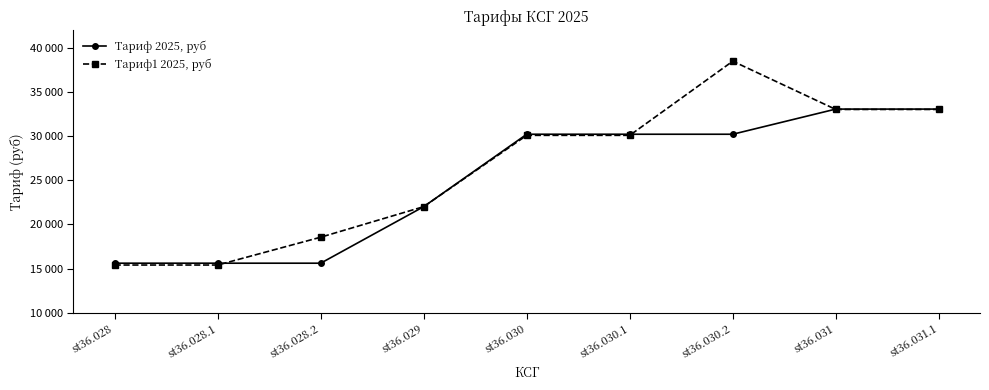

True or false: Тариф1 2025, руб has a value of 10088 at st36.030.1.

False